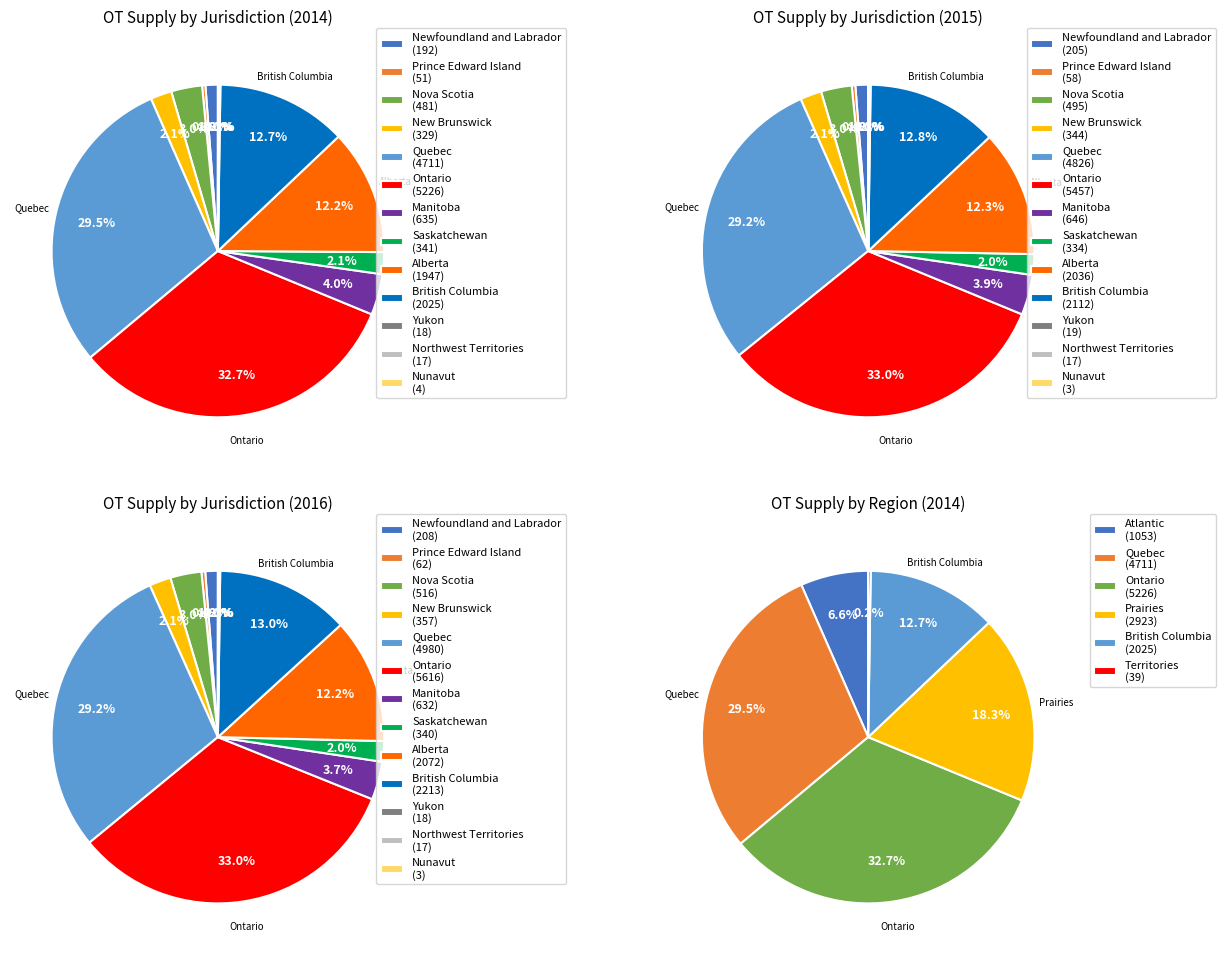

Rank the categories by value from lowest to highest.

Nunavut, Northwest Territories, Yukon, Prince Edward Island, Newfoundland and Labrador, New Brunswick, Saskatchewan, Nova Scotia, Manitoba, Alberta, British Columbia, Quebec, Ontario